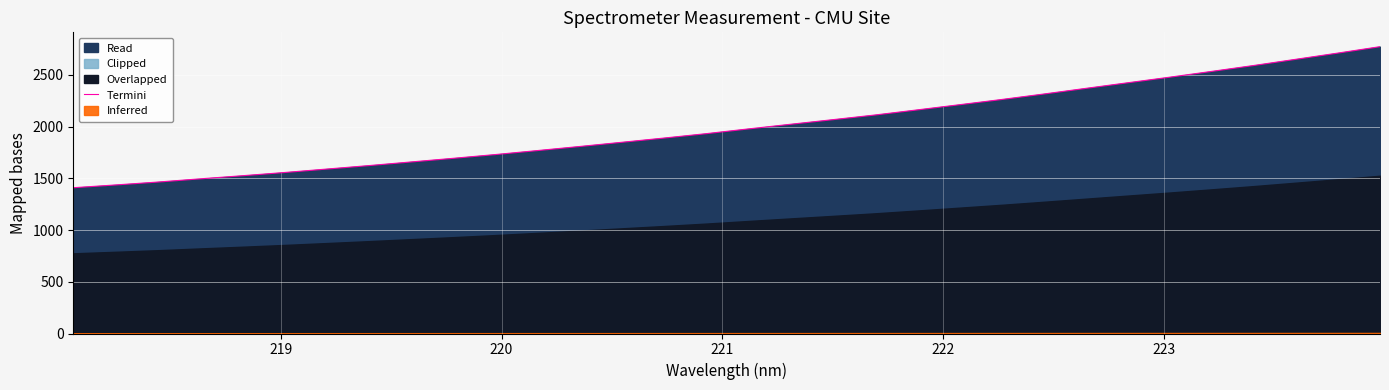

What is the difference between the second highest and minimum values?

1301.7